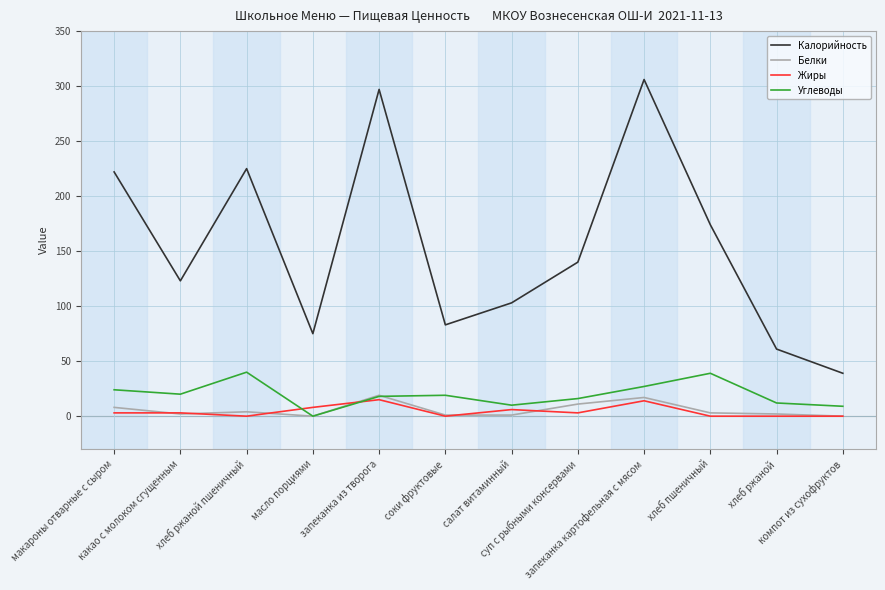

True or false: Калорийность has more than 0 points higher than both neighbors.

True